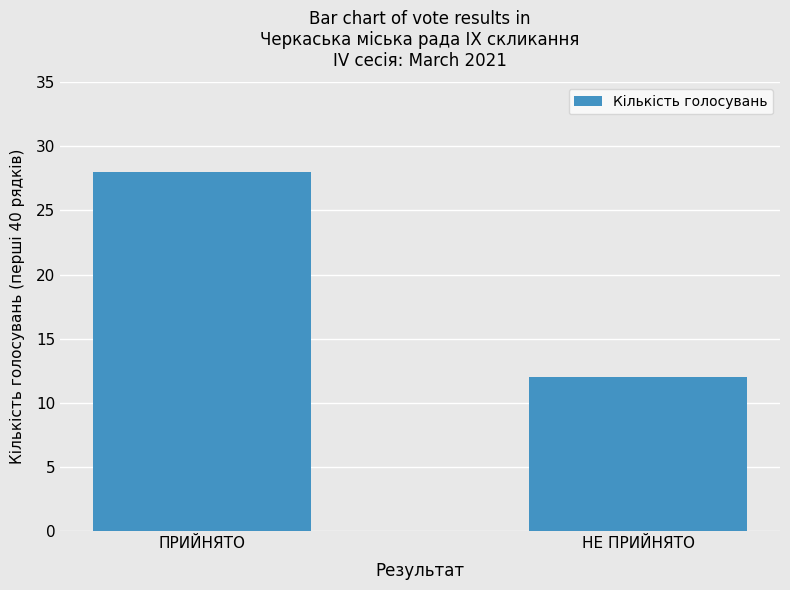

Which has a higher value, ПРИЙНЯТО or НЕ ПРИЙНЯТО?

ПРИЙНЯТО